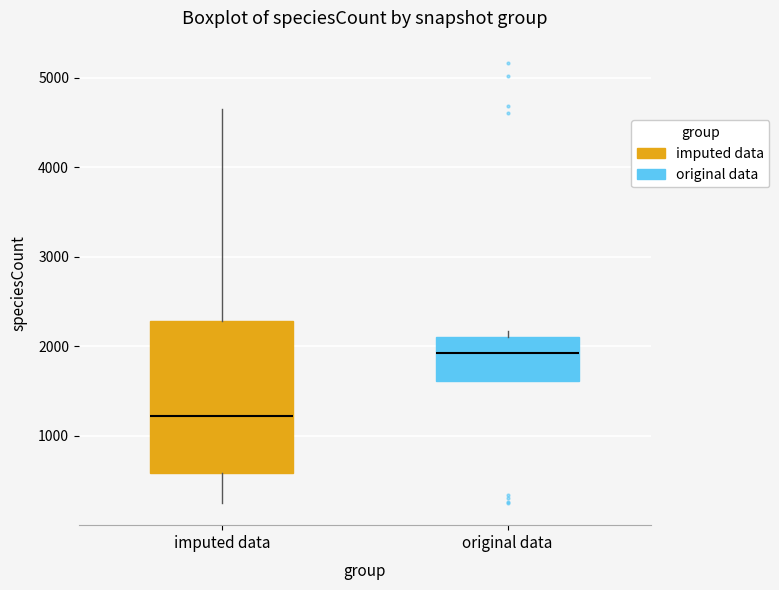

Reading left to right, transcribe this box plot: for each box, give where its median line is, the range the box spans, and where its two whiskers end, as read against the y-axis. The values are not printed on the chart, so give them approximately, as read against the axis.

imputed data: median 1200, box 600 to 2300, whiskers 200 to 4600
original data: median 1900, box 1600 to 2100, whiskers 1600 to 2200